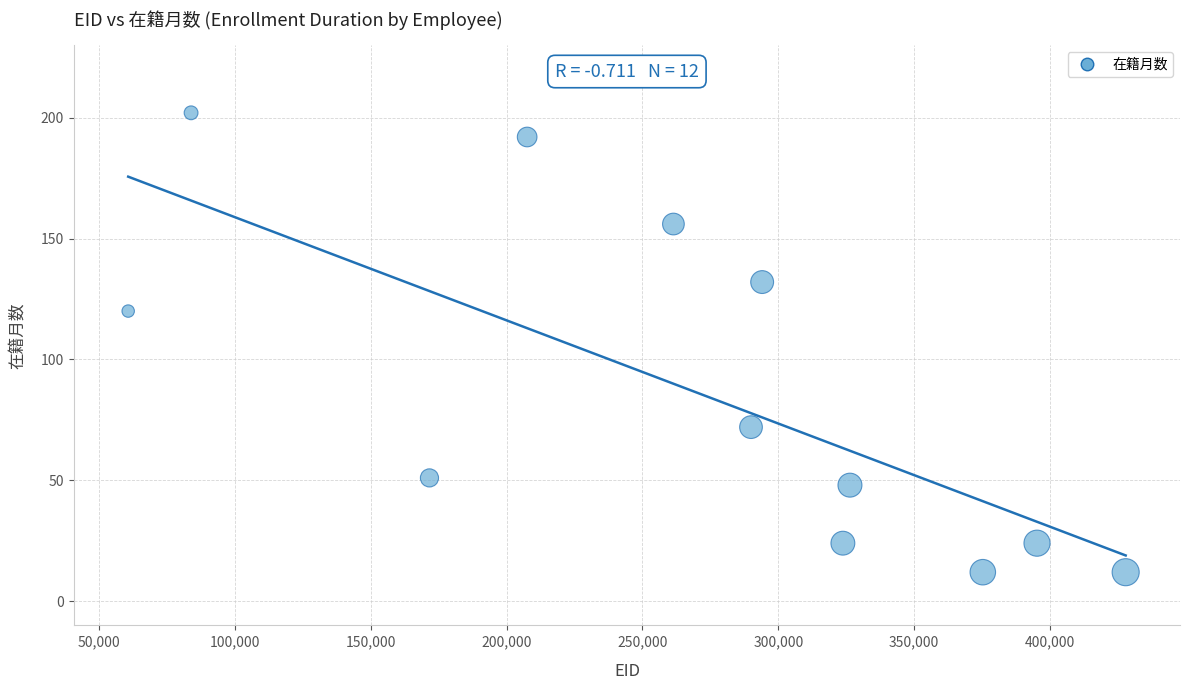

What is the average Y value?

87